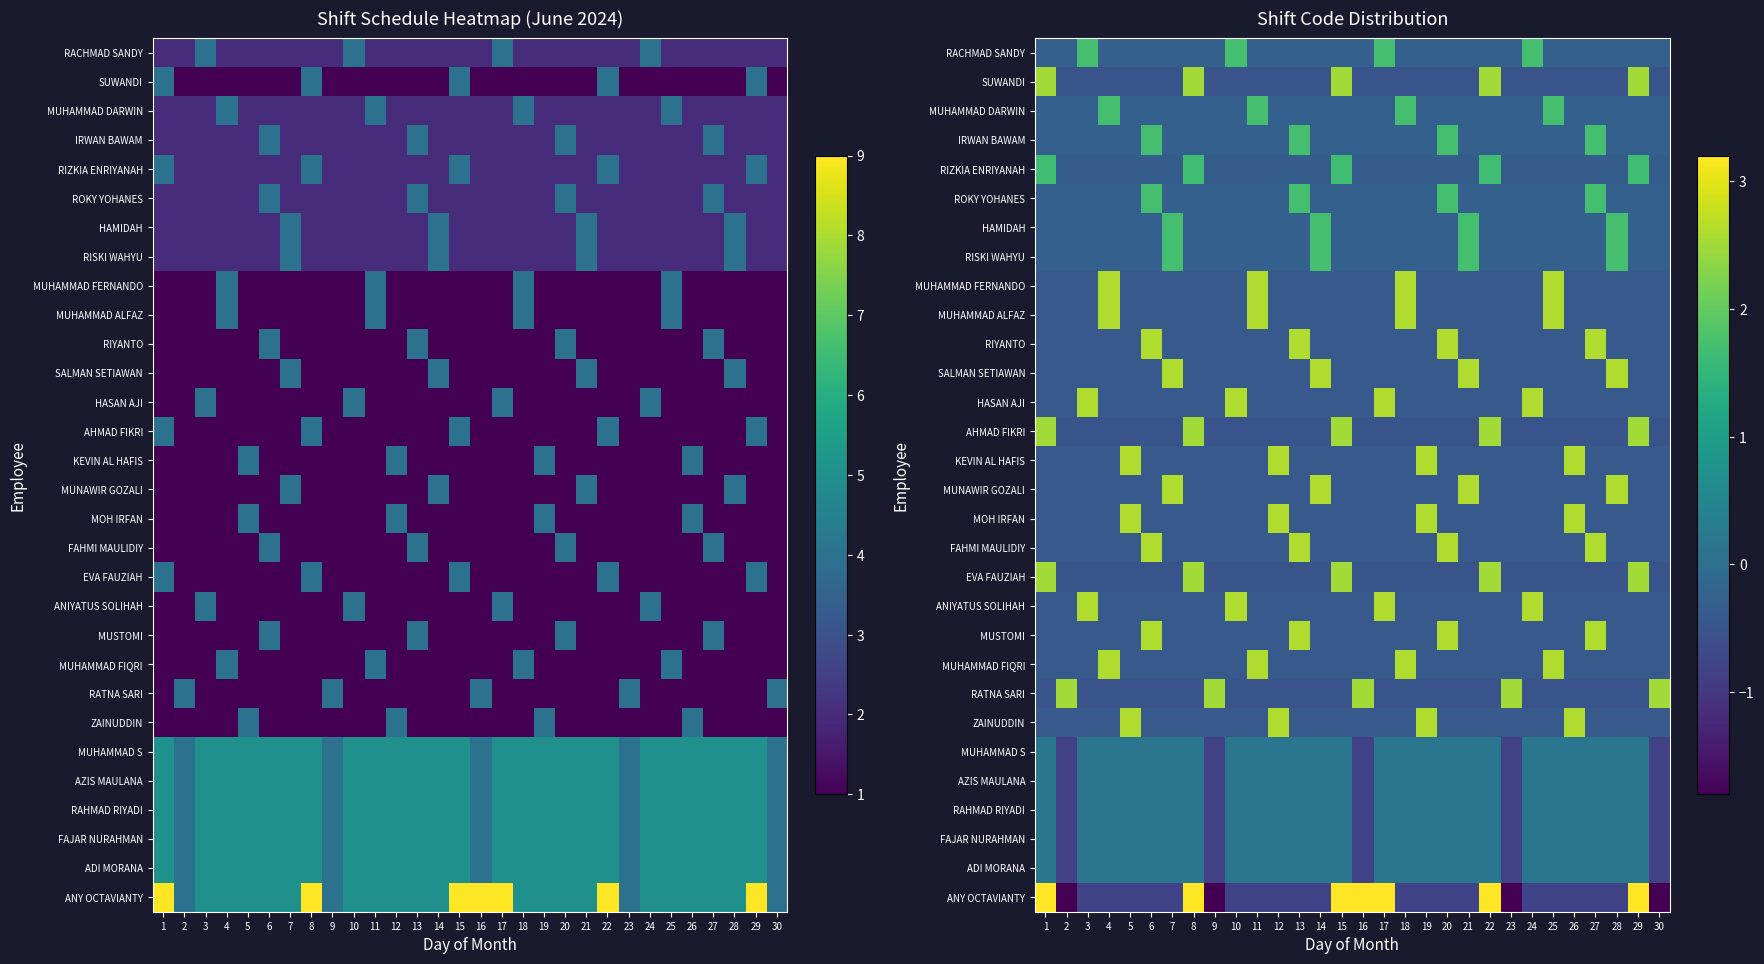

At which category is the sum across all series the highest?

1